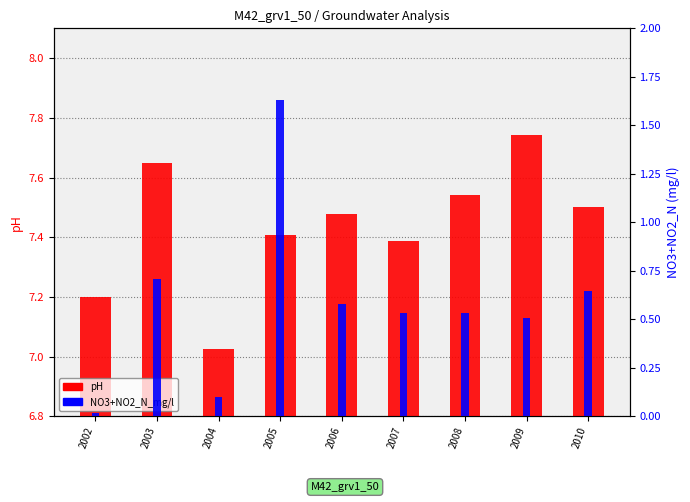

Which category has the lowest value in the NO3+NO2_N_mg/l series?

2002